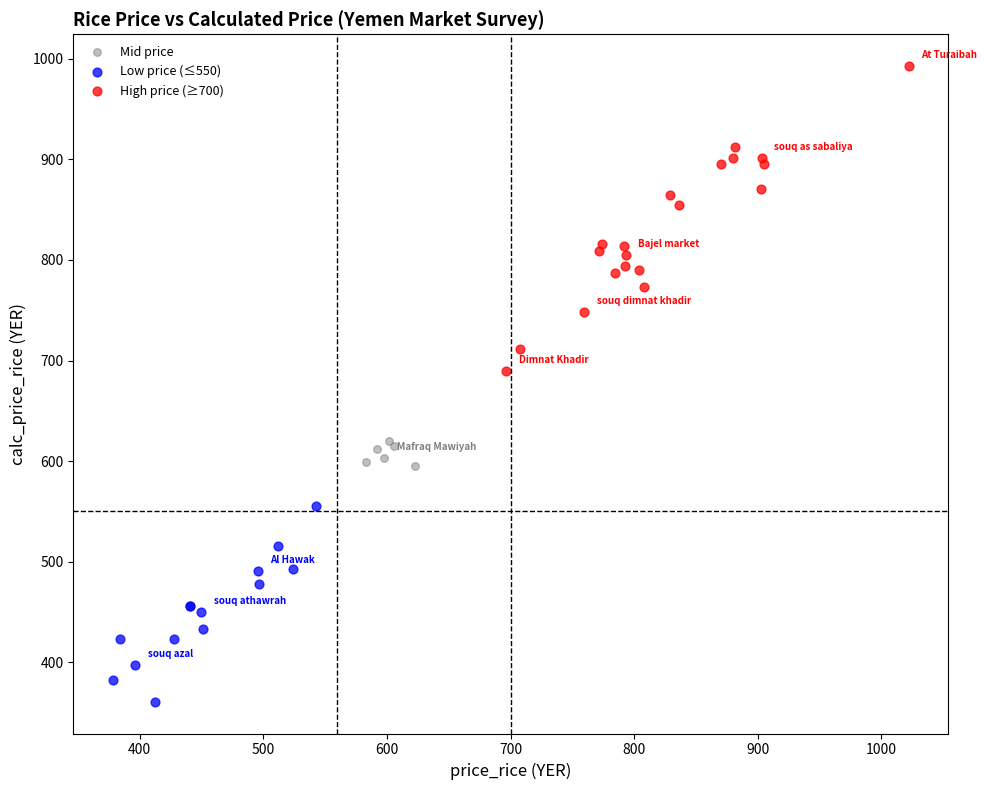

Which series contains the lowest Y value?

Low price (≤550)